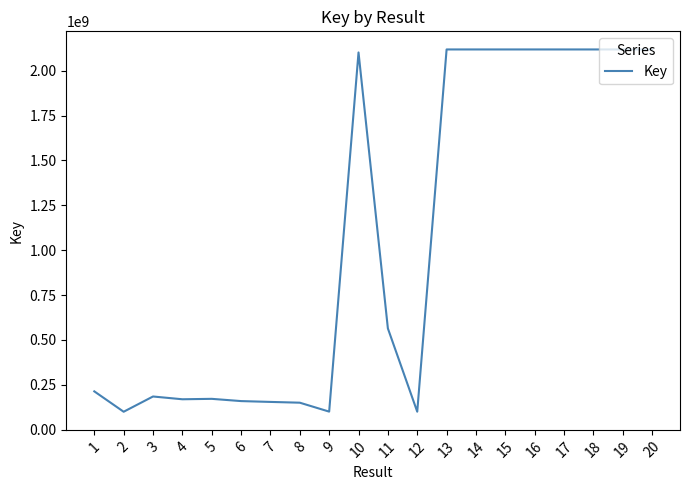

What is the maximum value shown in the chart?

2117893157